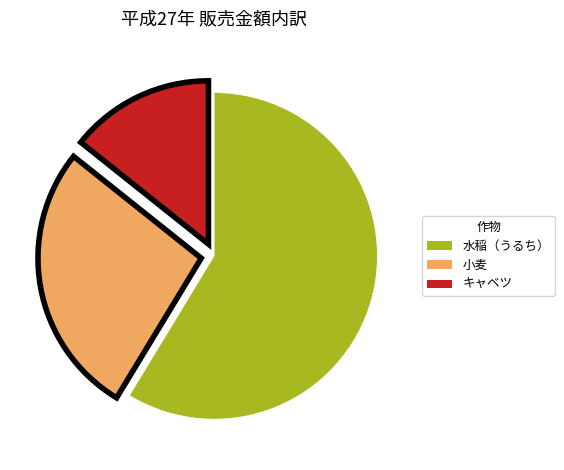

Is it true that キャベツ is 14% of the pie?

True